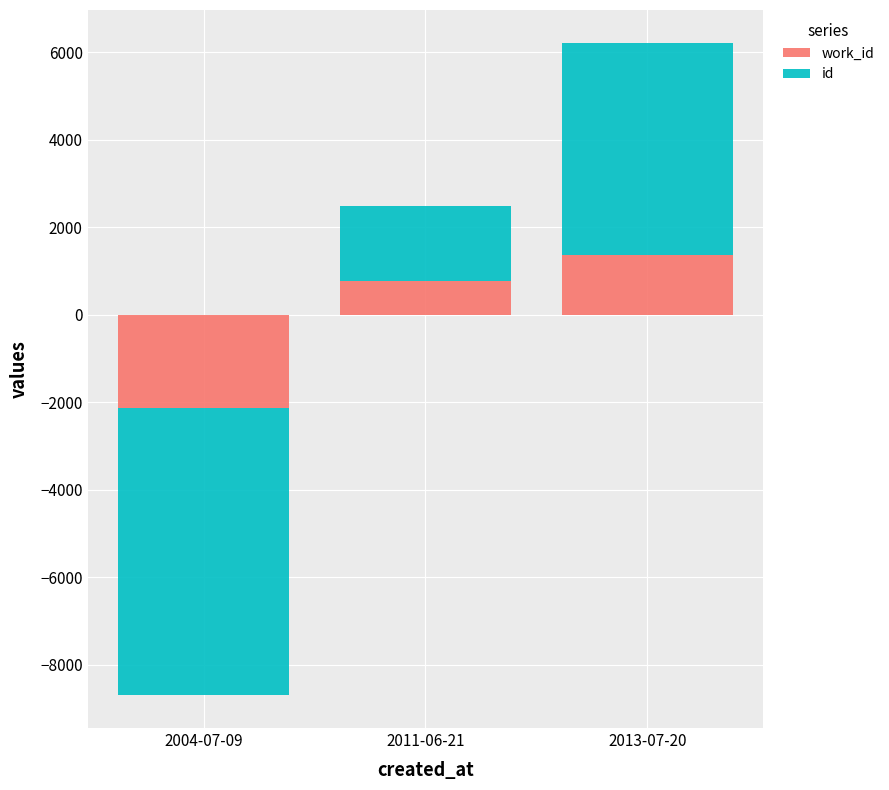

Rank the series by their maximum value, from highest to lowest.

id, work_id